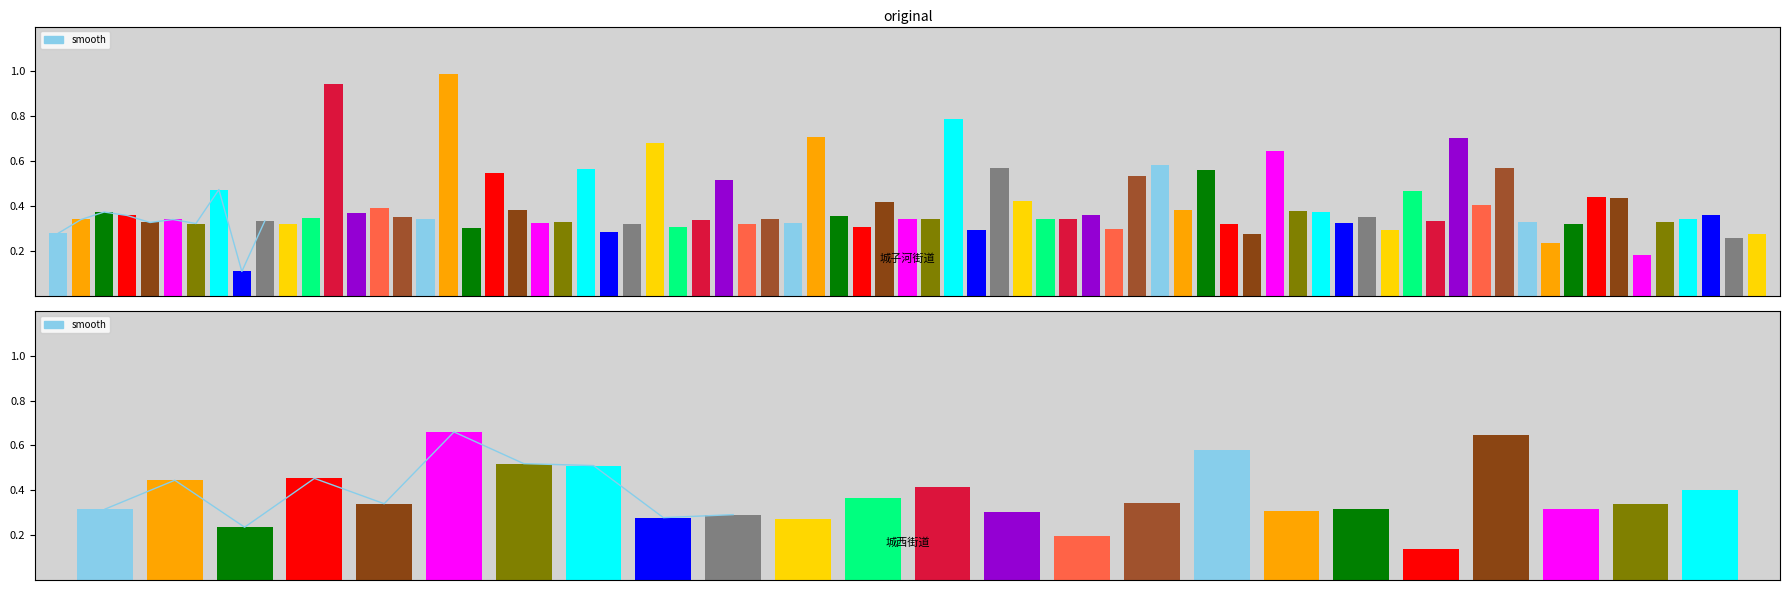

What is the sum of the values at 2 and 5?

0.9